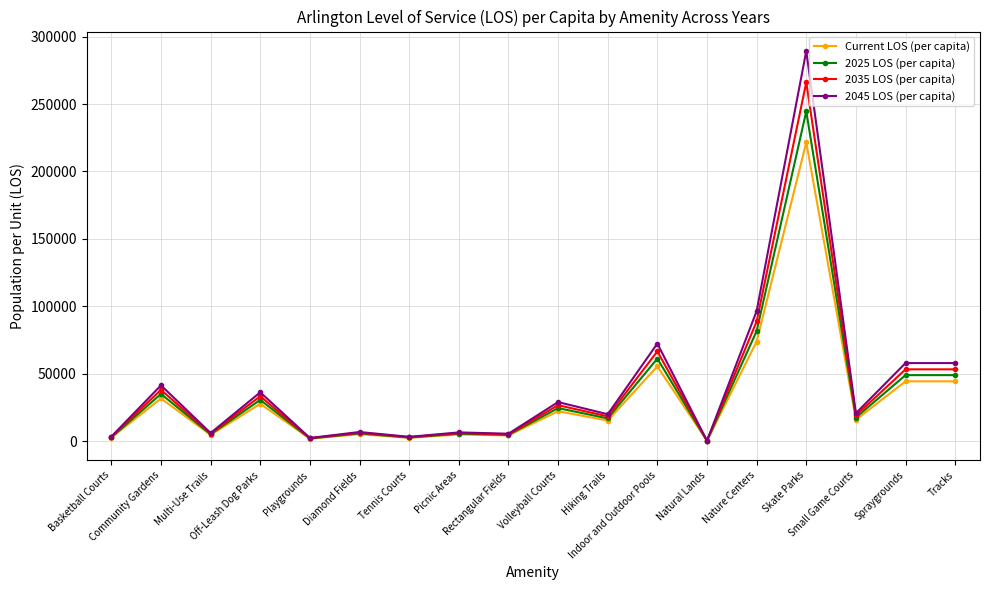

What is the greatest value displayed?

289284